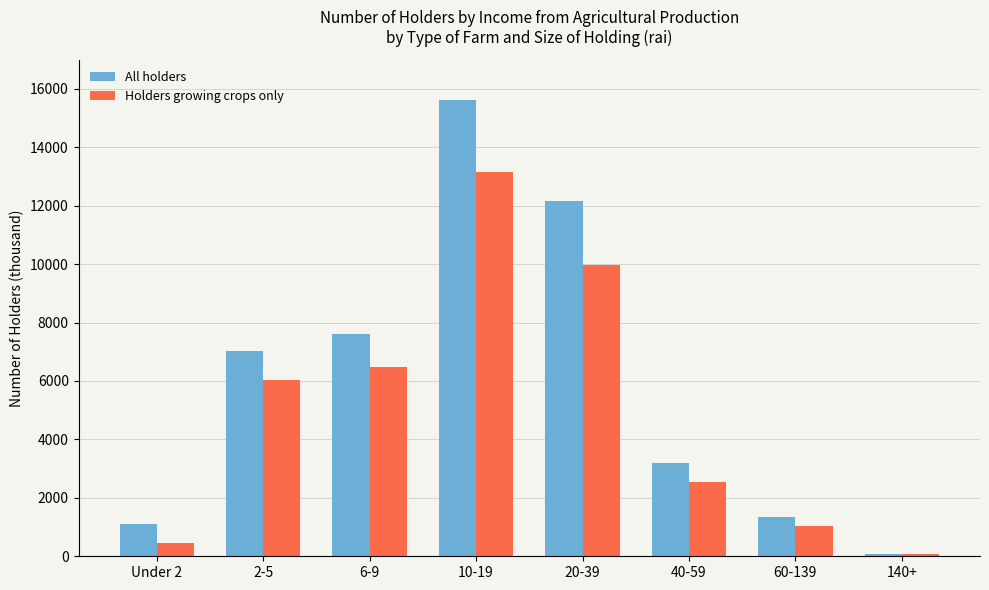

What is the greatest value displayed?

15615.6